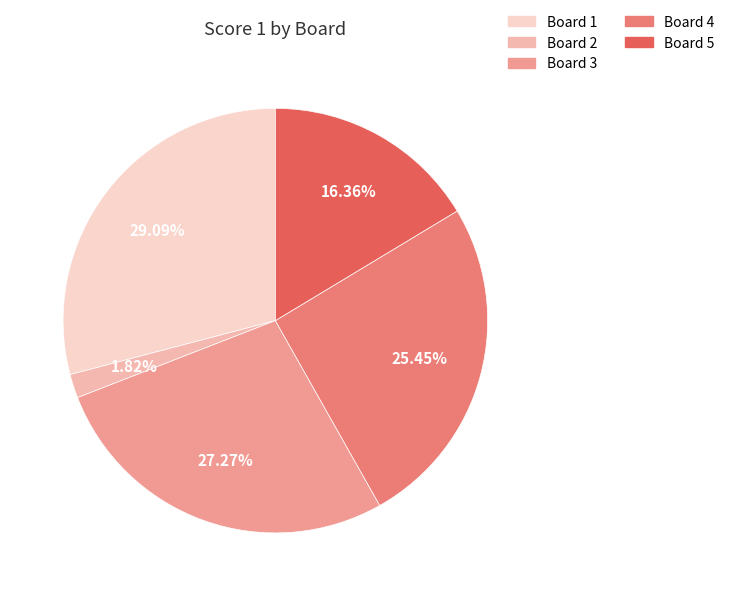

Is there any slice that represents more than half of the pie?

No